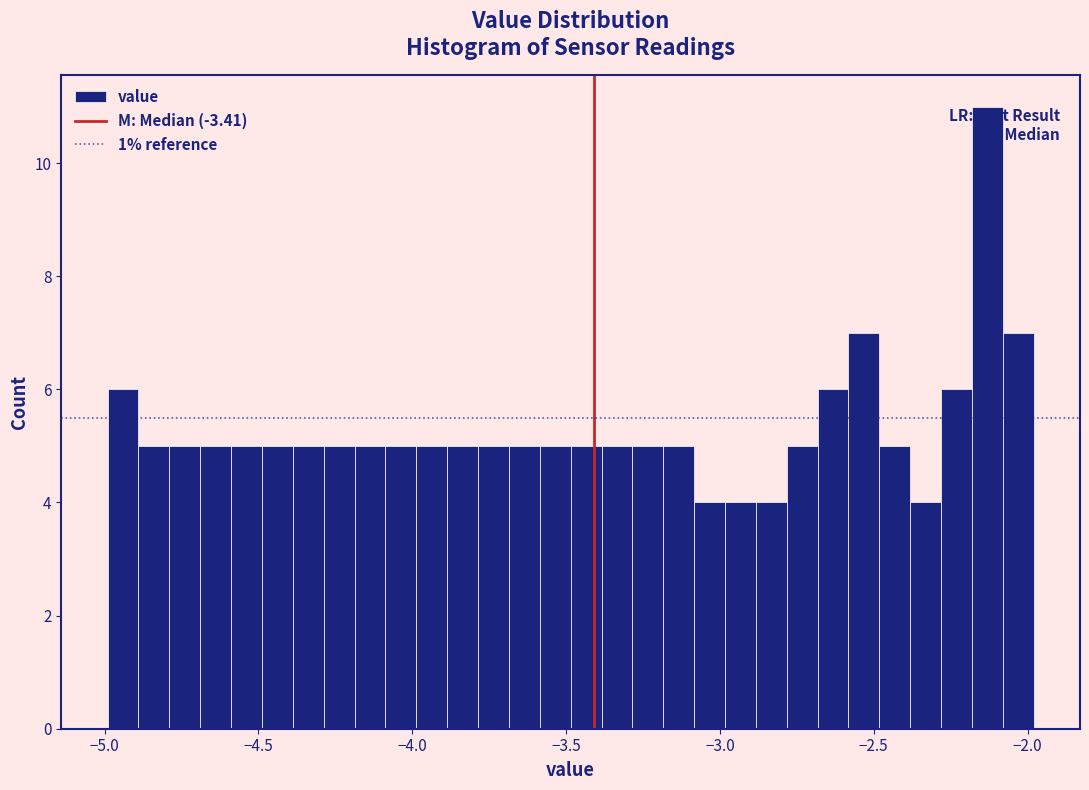

Read against the x-axis, roughly where is the centre of the tallest bar?

-2.15